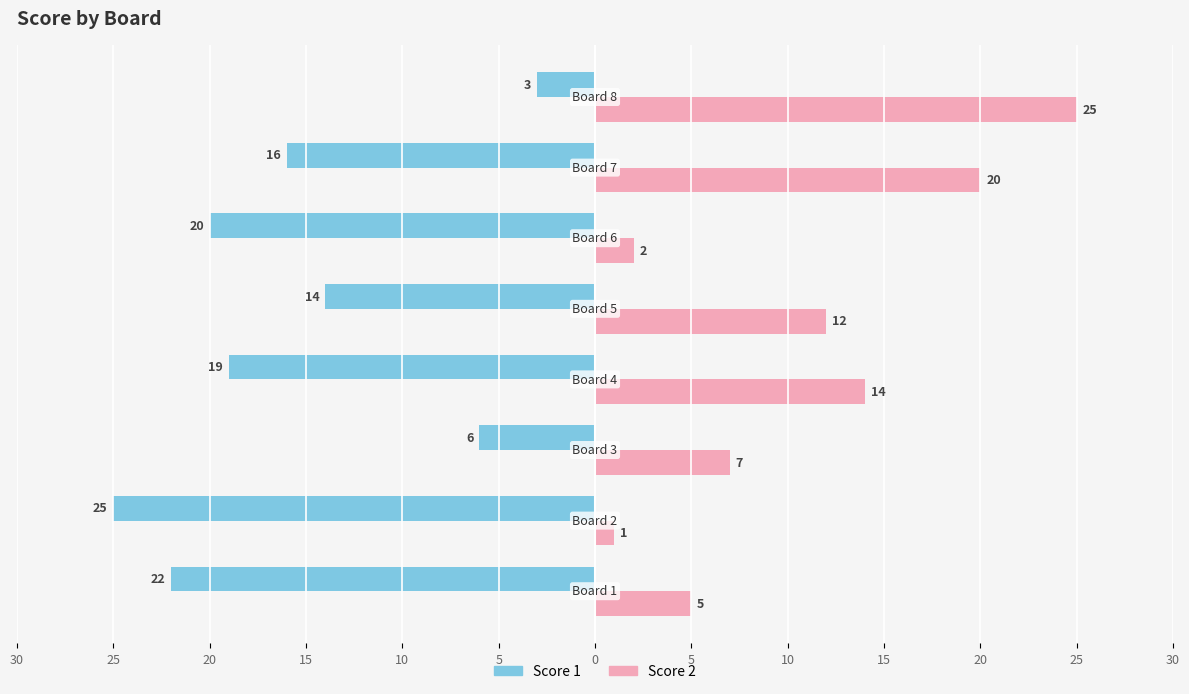

What are all the series names shown in the legend?

Score 1, Score 2